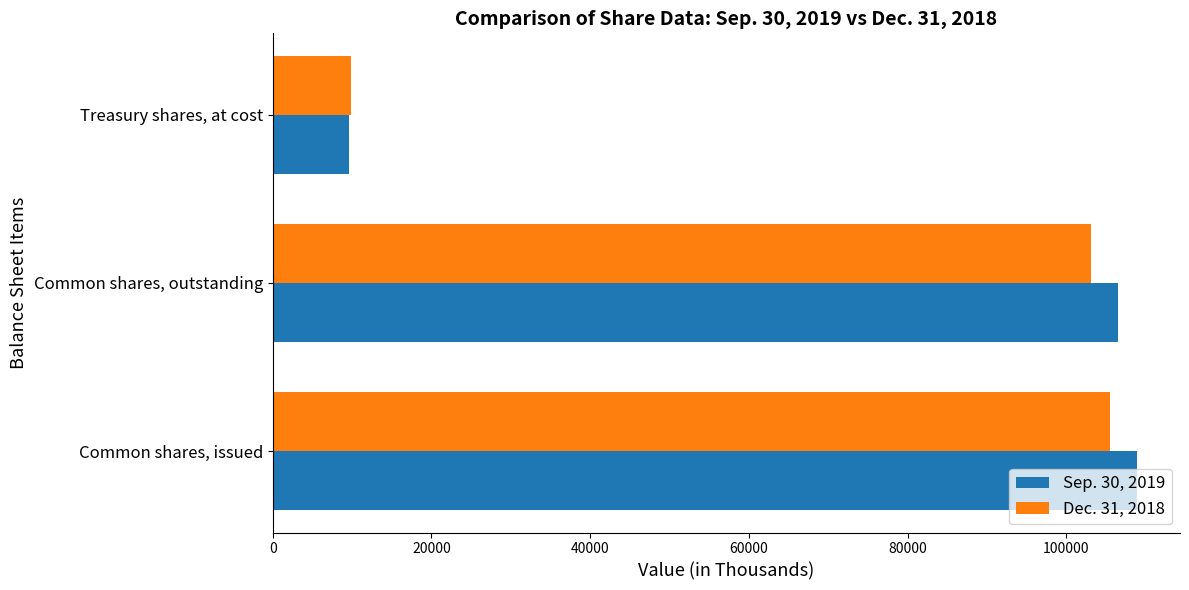

What is the minimum value for Sep. 30, 2019?

9640